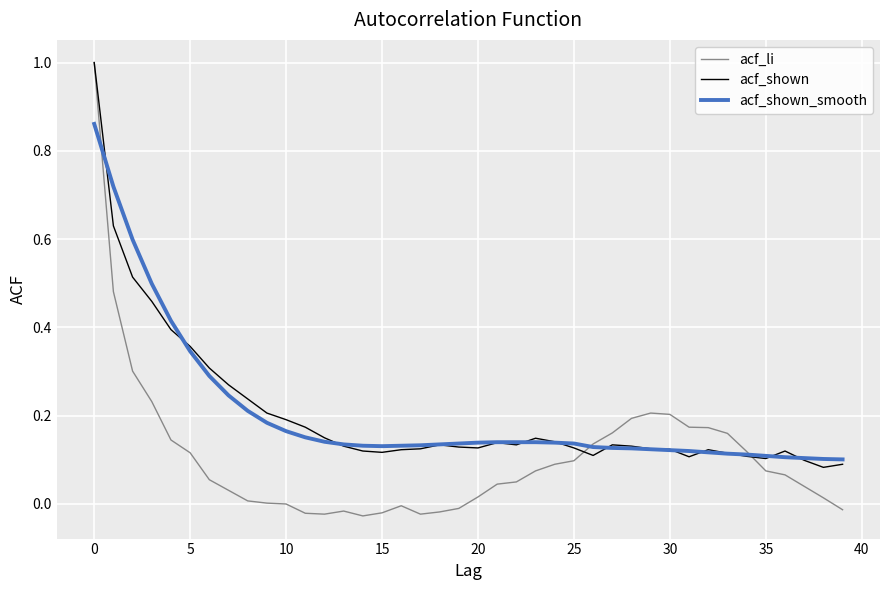

Which series has the widest spread of values?

acf_li